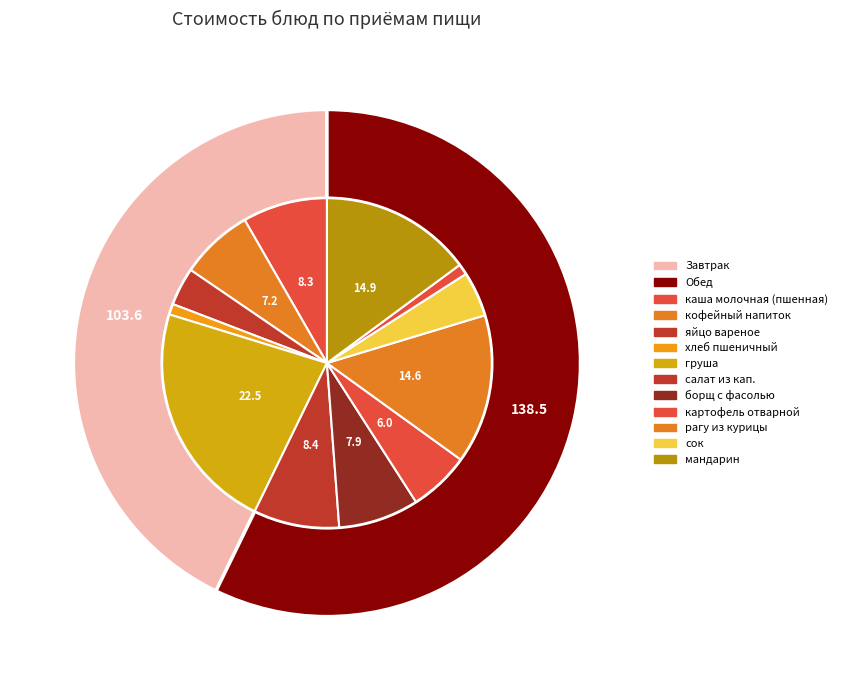

Is there any slice that represents more than half of the pie?

No